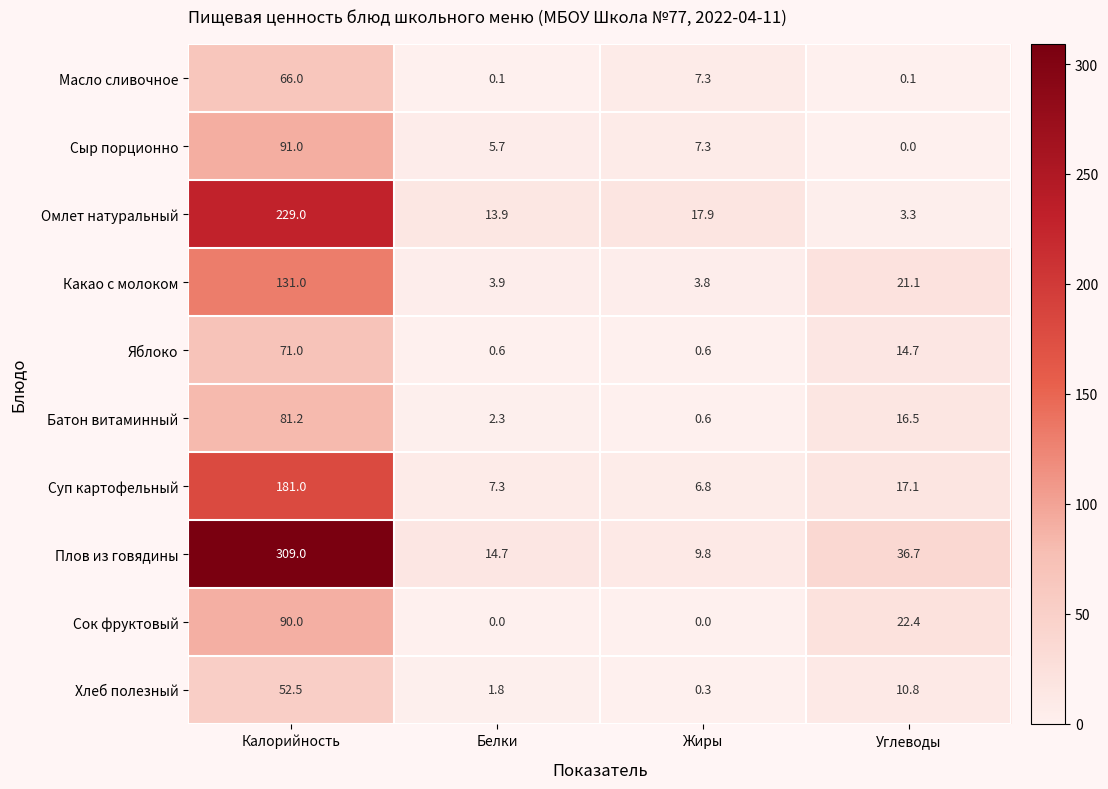

The Масло сливочное series shows 66.0 at Калорийность. True or false?

True